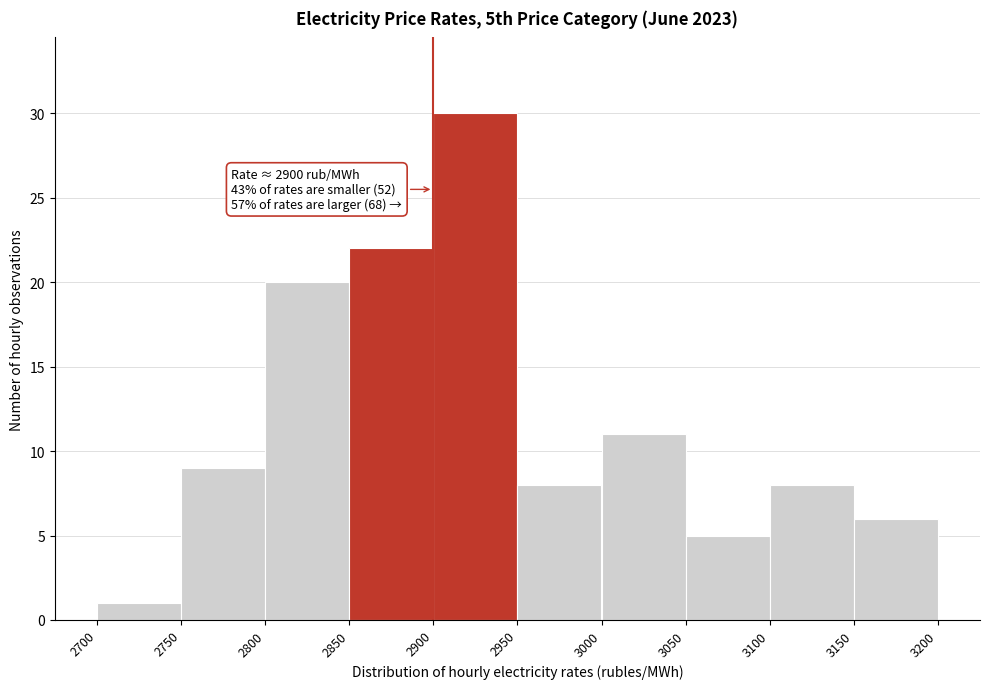

Over which range of the x-axis is the bar tallest?

2900 to 2950